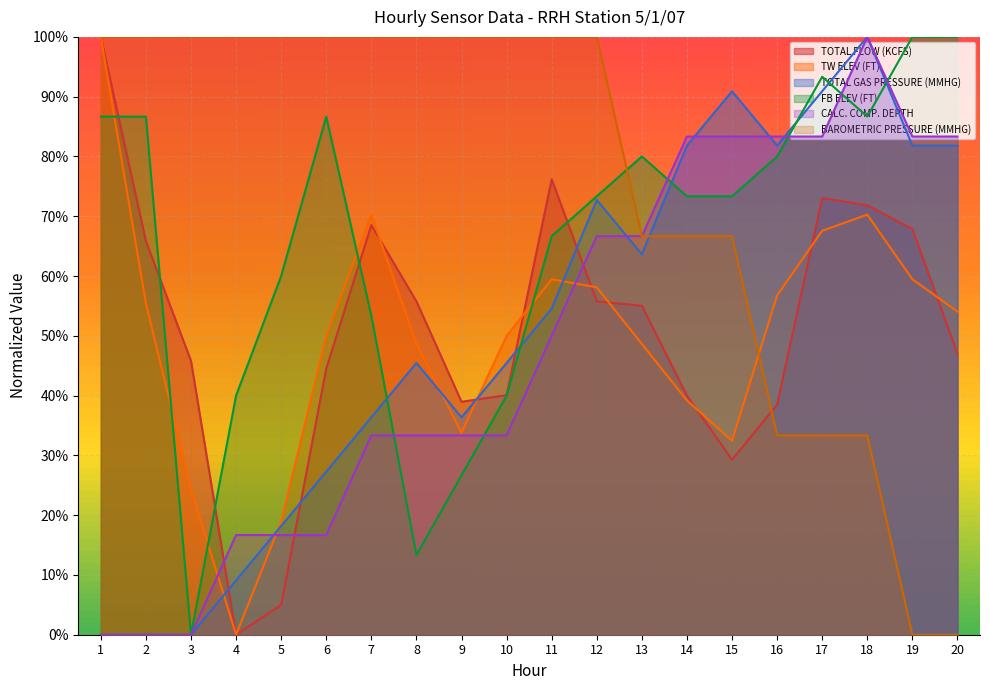

Does the chart display data point markers on the line(s)?

No